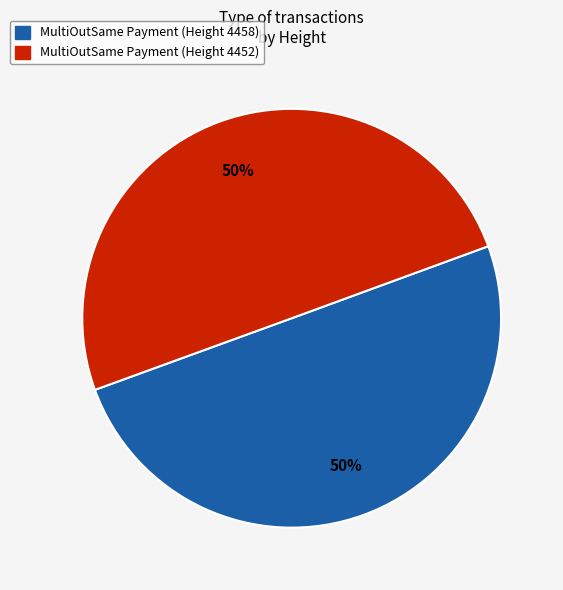

What is the ratio of the value at MultiOutSame Payment (Height 4458) to the value at MultiOutSame Payment (Height 4452)?

1.0